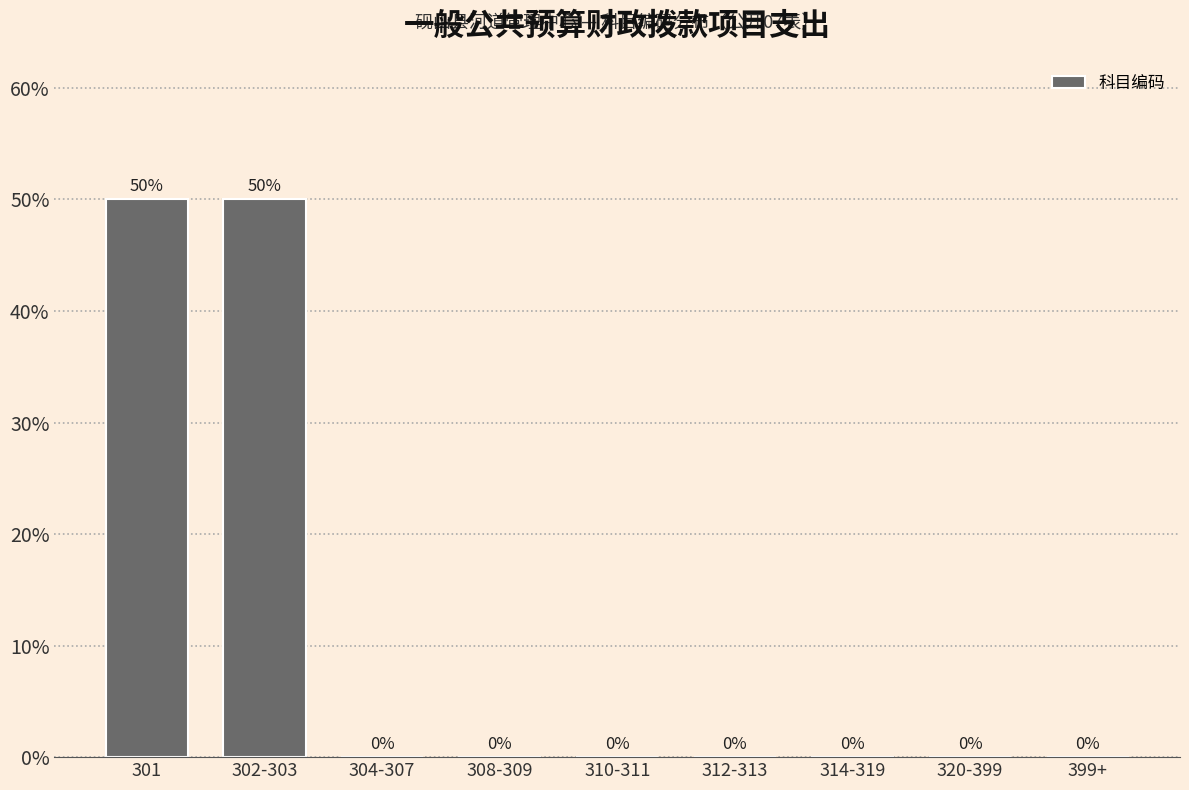

Reading right to left, transcribe all the data shown in this chart.

399+=0	320-399=0	314-319=0	312-313=0	310-311=0	308-309=0	304-307=0	302-303=50	301=50